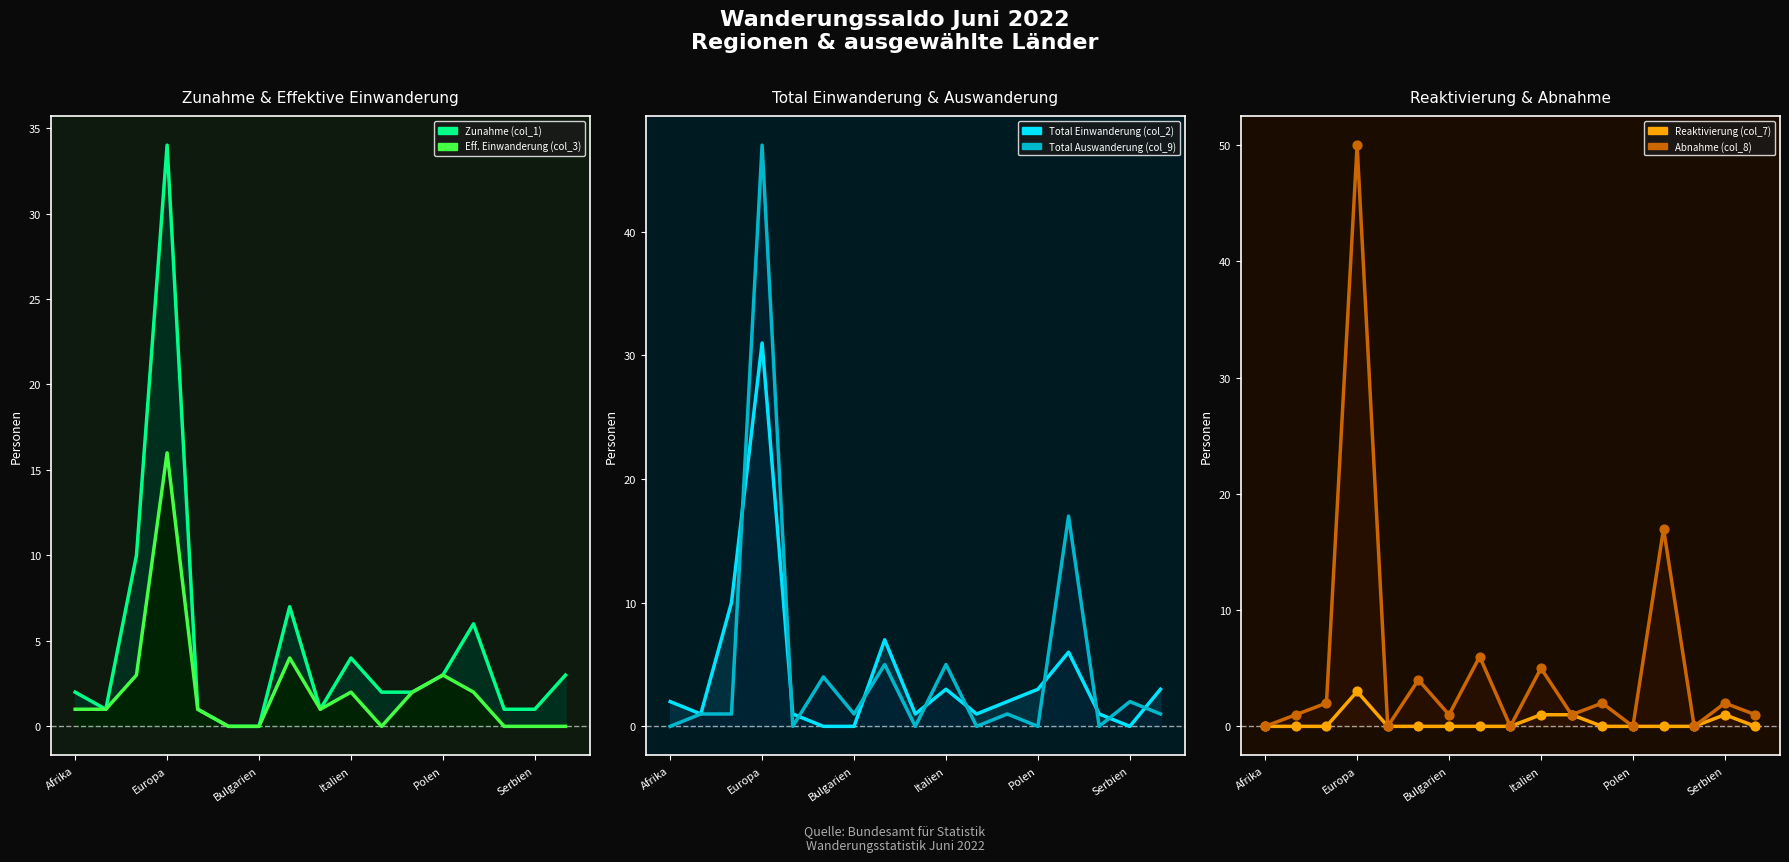

At how many categories does at least one series exceed 26?

1